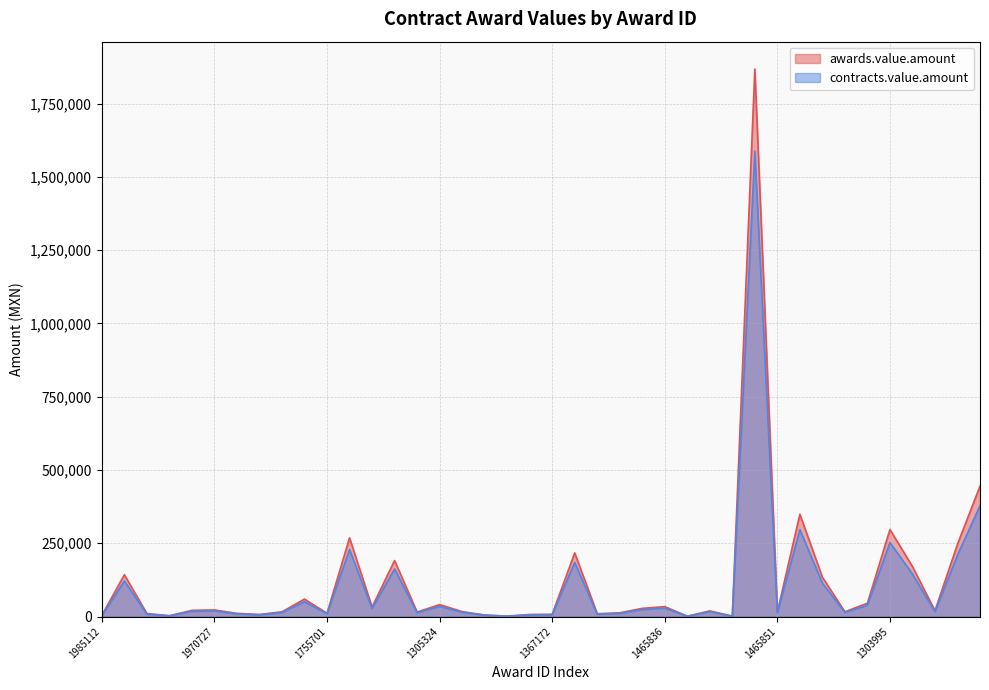

What is the highest value of the contracts.value.amount series?

1587746.8